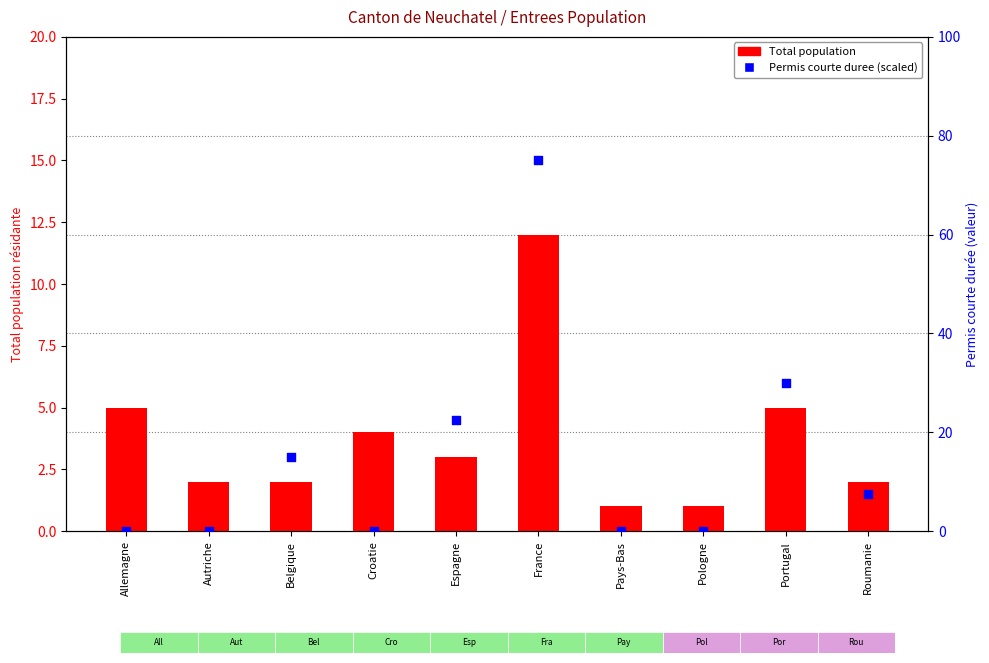

Which series has the largest total across all categories?

Permis courte duree (scaled)